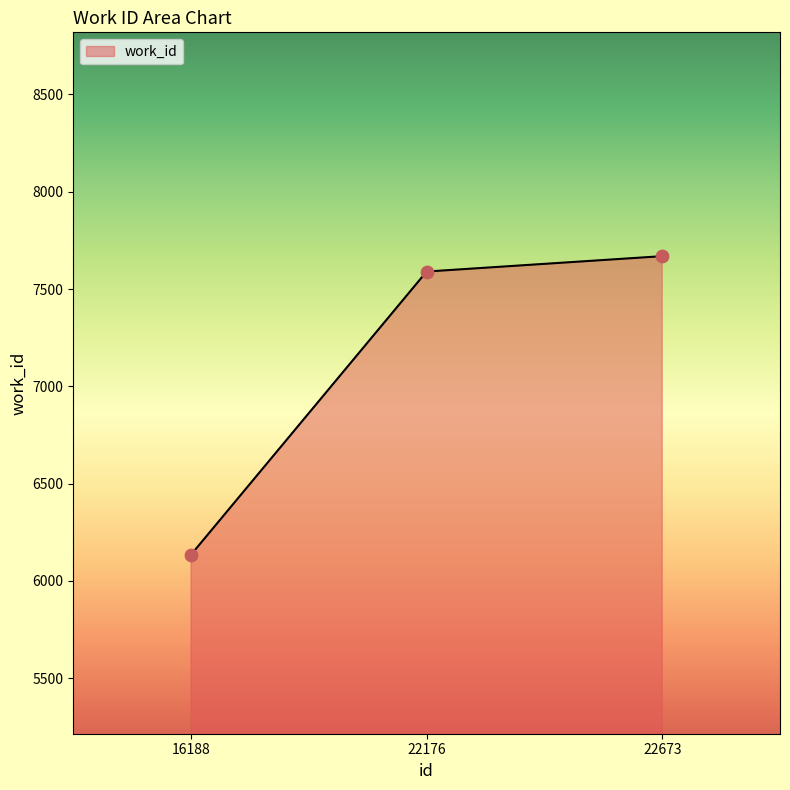

Approximately how many times larger is the value at 16188 compared to 22673?

0.8